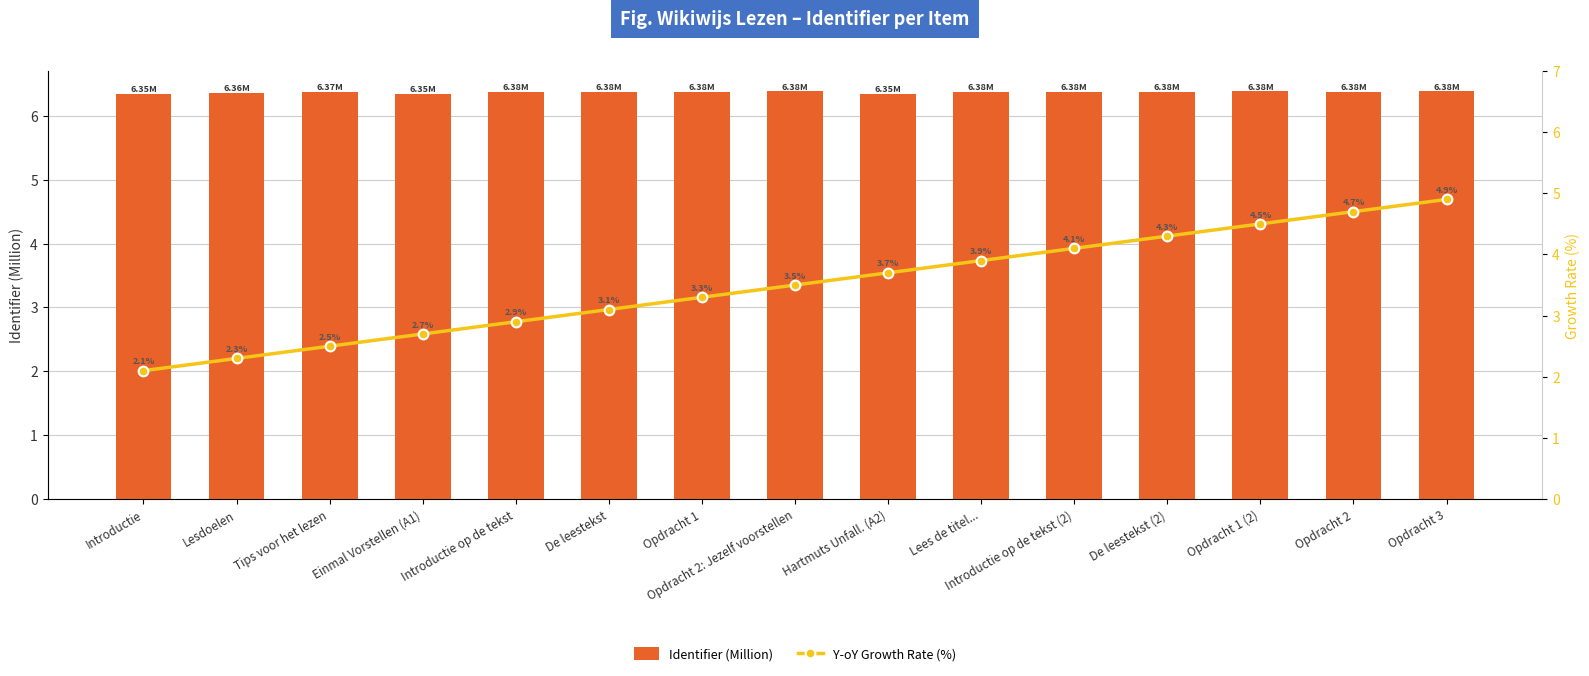

At which category does the chart reach its peak across all series?

Opdracht 1 (2)